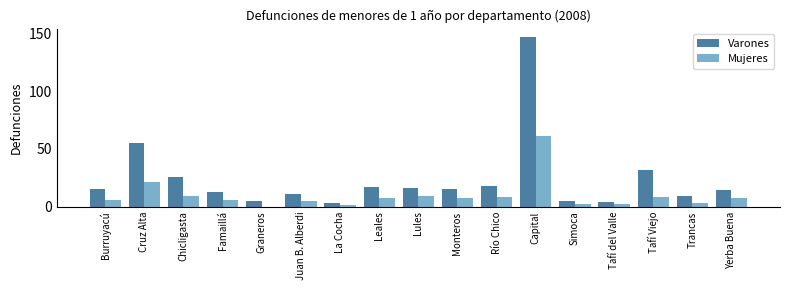

Reading left to right, list all the values displayed in this chart.

Varones: 15	55	26	13	5	11	3	17	16	15	18	147	5	4	32	9	14
Mujeres: 6	21	9	6	0	5	1	7	9	7	8	61	2	2	8	3	7